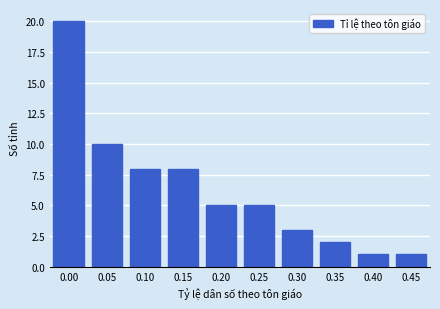

Reading left to right, list all the values displayed in this chart.

20	10	8	8	5	5	3	2	1	1